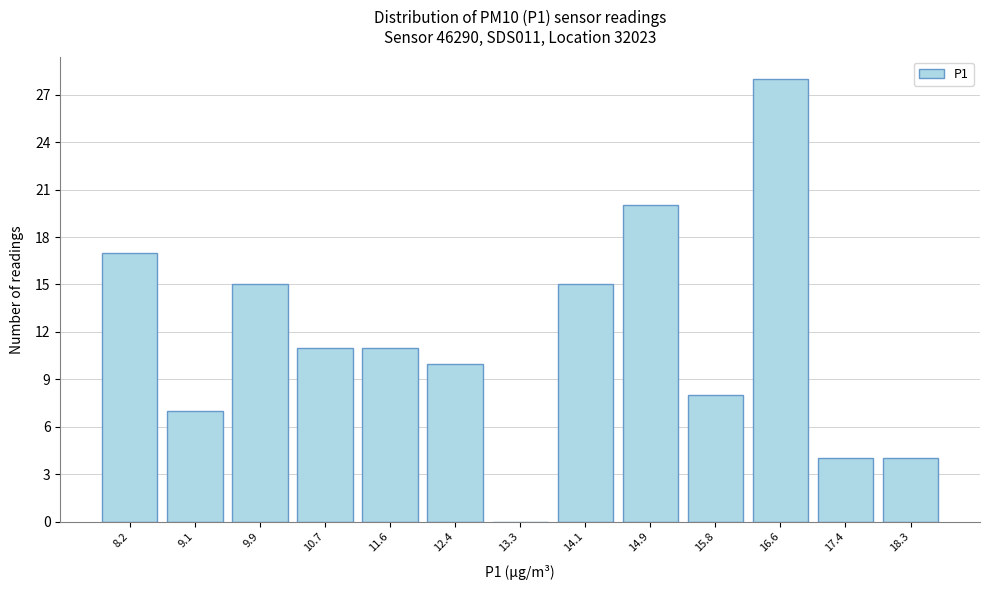

Reading left to right, list every bar in this chart as the range it spans on the x-axis followed by its height. Neither the bar edges nor the heights are printed on the chart, so give them approximately, as read against the axes.

7.8 to 8.7: 17
8.7 to 9.5: 7
9.5 to 10.3: 15
10.3 to 11.2: 11
11.2 to 12.0: 11
12.0 to 12.8: 10
12.8 to 13.7: 0
13.7 to 14.5: 15
14.5 to 15.3: 20
15.3 to 16.2: 8
16.2 to 17.0: 28
17.0 to 17.8: 4
17.8 to 18.7: 4